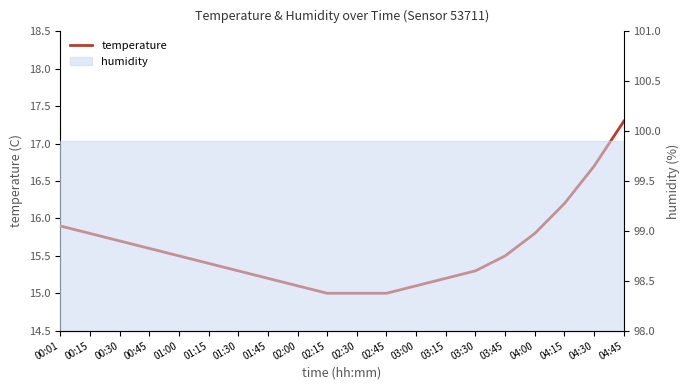

Which has a higher value, 01:15 or 02:00?

01:15